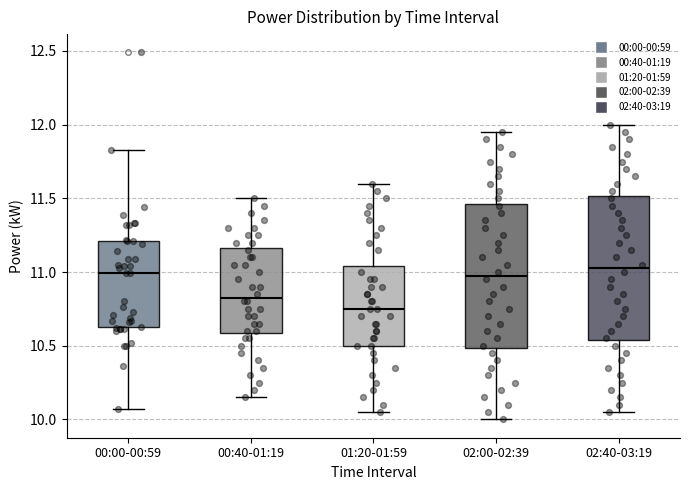

Reading left to right, read every box against the y-axis: the position of its median line, the range the box covers, and the ends of its whiskers. The values are not printed on the chart, so give them approximately, as read against the axis.

00:00-00:59: median 11.00, box 10.65 to 11.20, whiskers 10.05 to 11.85
00:40-01:19: median 10.85, box 10.60 to 11.15, whiskers 10.15 to 11.50
01:20-01:59: median 10.75, box 10.50 to 11.05, whiskers 10.05 to 11.60
02:00-02:39: median 11.00, box 10.50 to 11.45, whiskers 10.00 to 11.95
02:40-03:19: median 11.05, box 10.55 to 11.50, whiskers 10.05 to 12.00